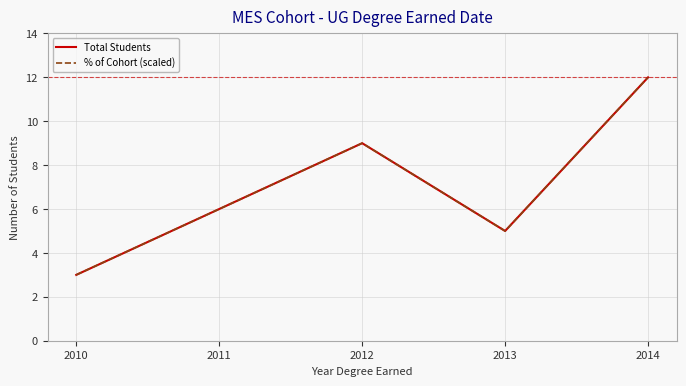

After their last crossing, which series has the higher values: Total Students or % of Cohort (scaled)?

% of Cohort (scaled)